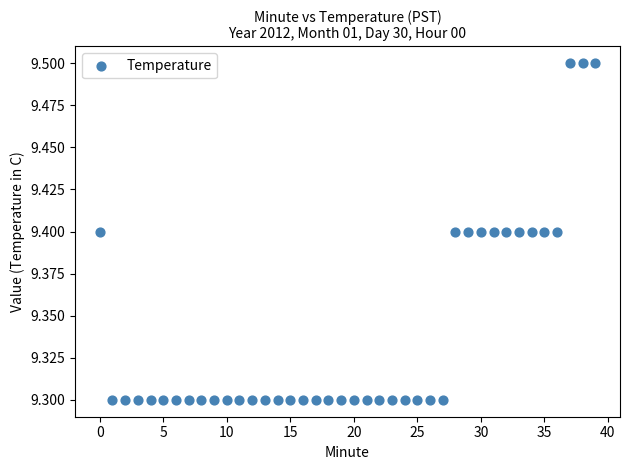

How many data points are displayed?

40